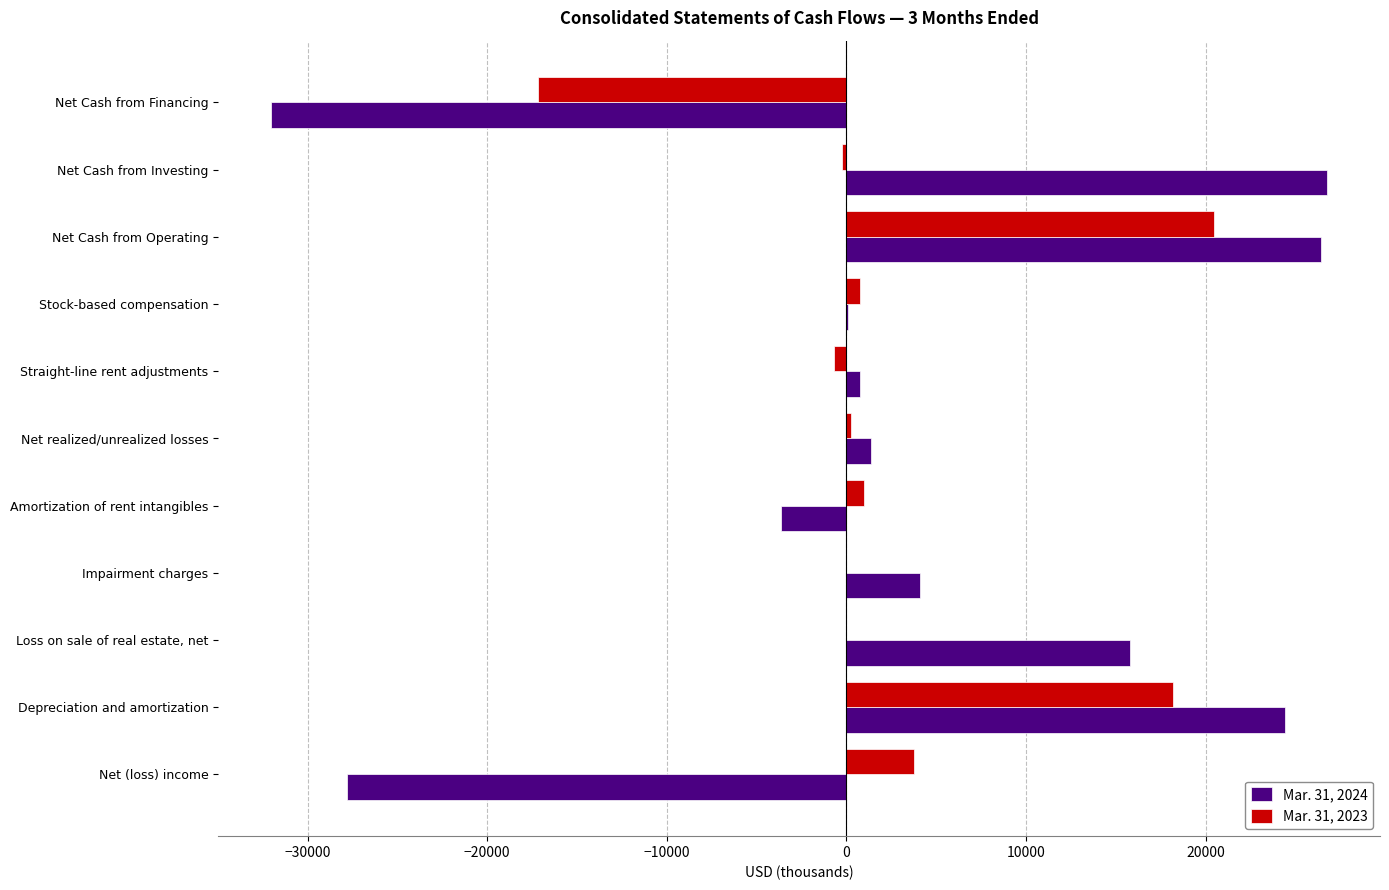

What is the greatest value displayed?

26757